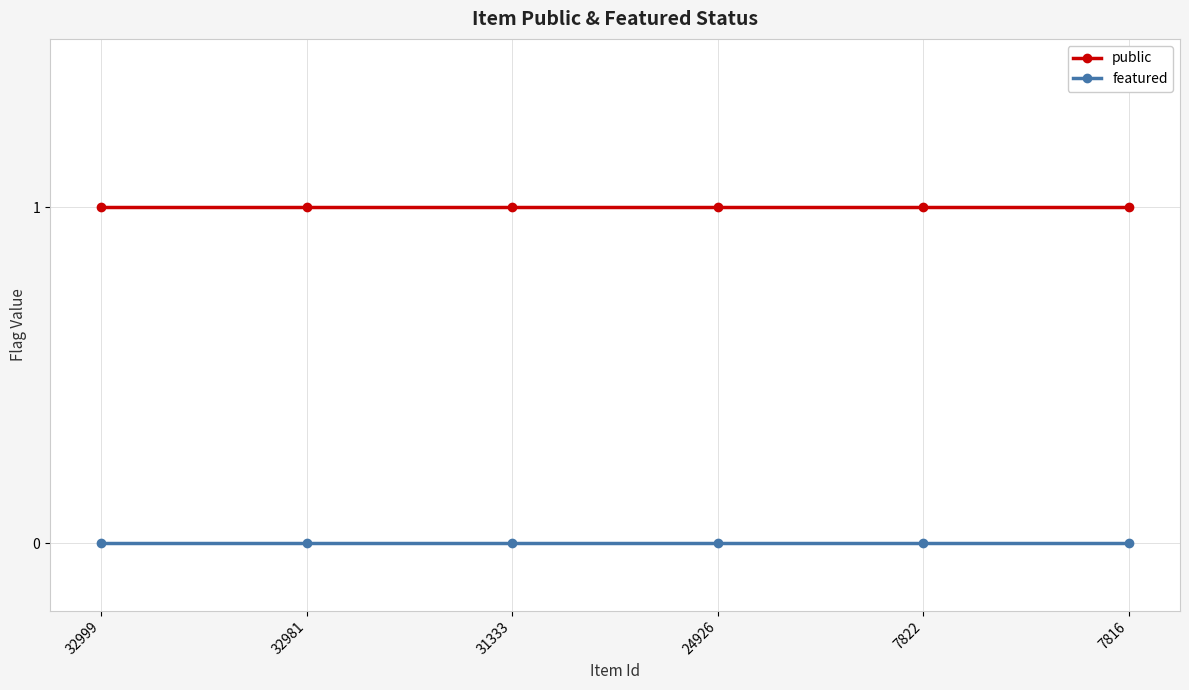

What is the spread (max minus min) of values at 32981?

1